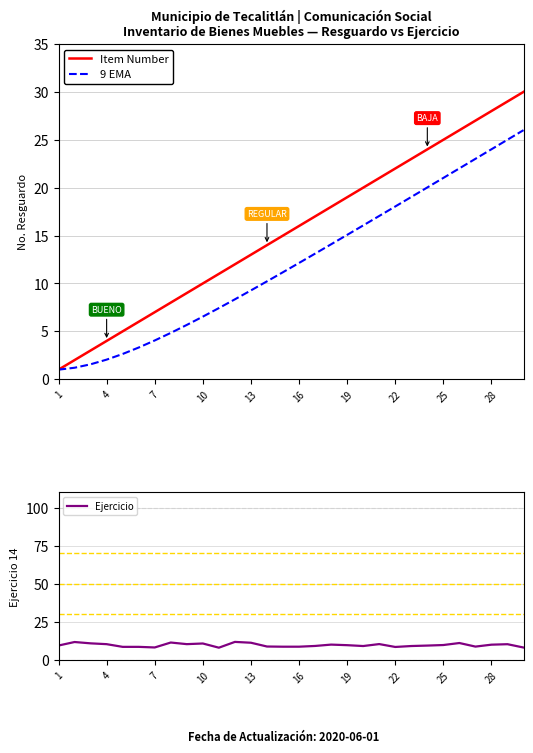

What is the value of the 9 EMA point at the 12th from the left?

8.3